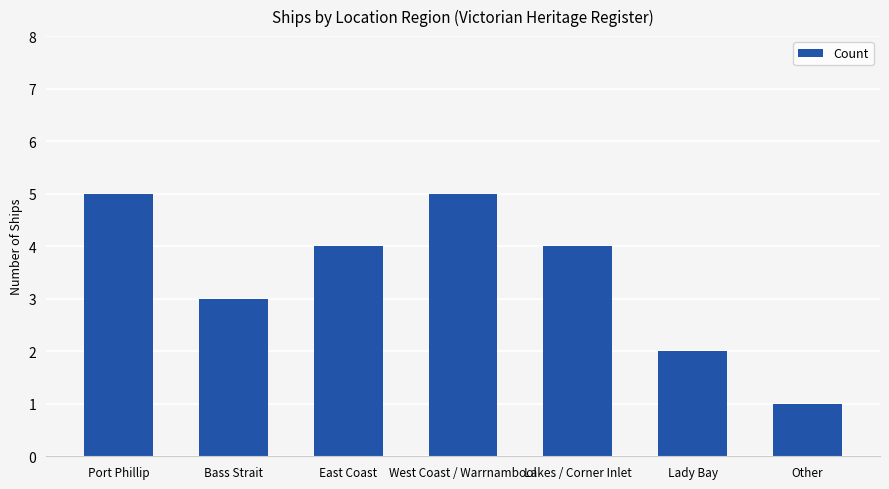

Are the bars grouped side by side (vs. stacked)?

No